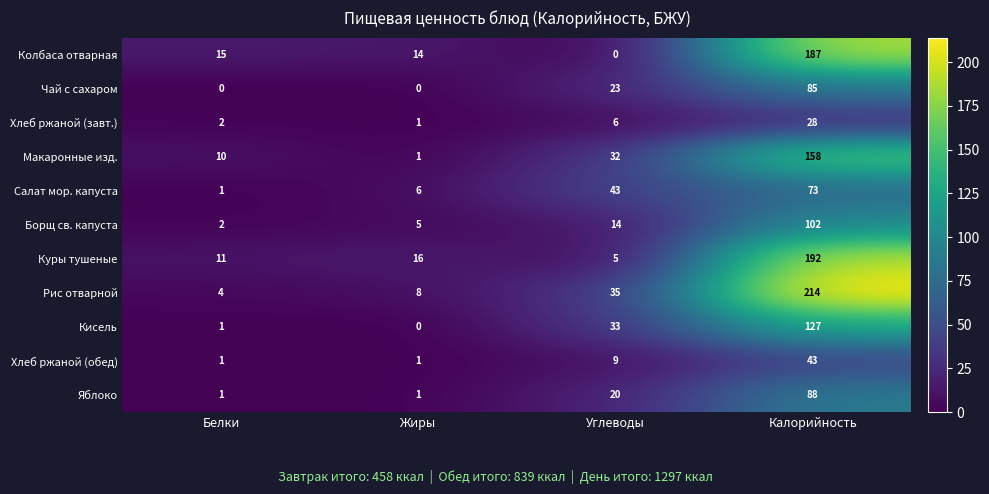

List the series in order of their peak value, highest first.

Рис отварной, Куры тушеные, Колбаса отварная, Макаронные изд., Кисель, Борщ св. капуста, Яблоко, Чай с сахаром, Салат мор. капуста, Хлеб ржаной (обед), Хлеб ржаной (завт.)